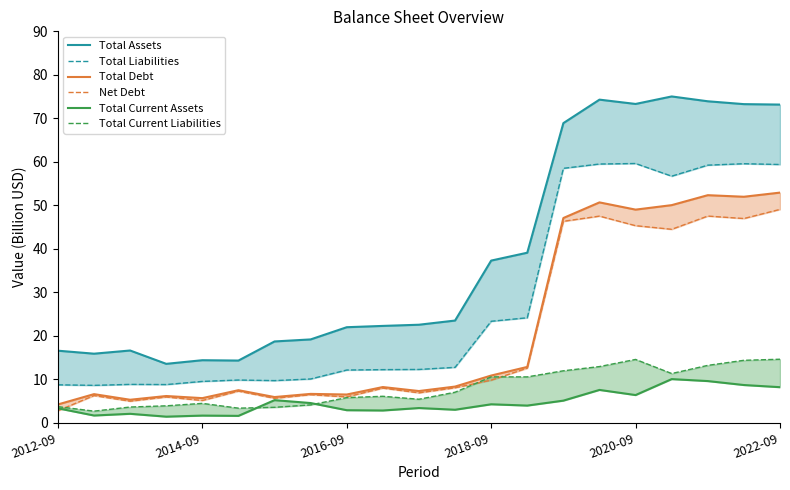

Between 8 and 11, which is larger?

11